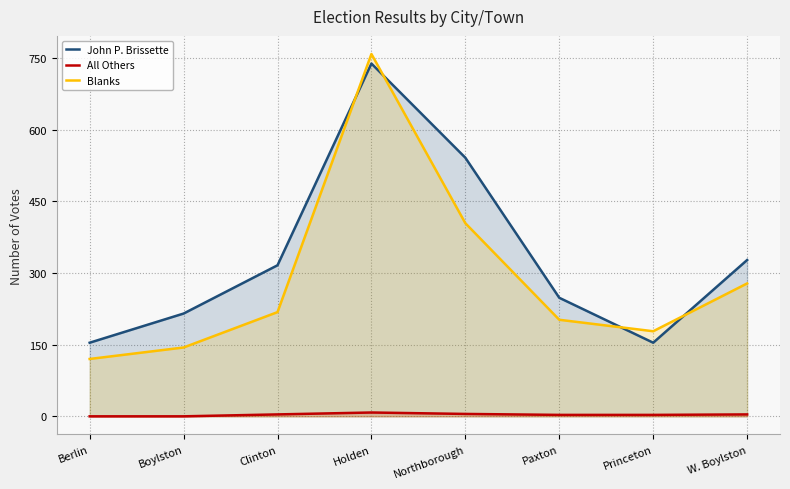

What are all the series names shown in the legend?

John P. Brissette, All Others, Blanks